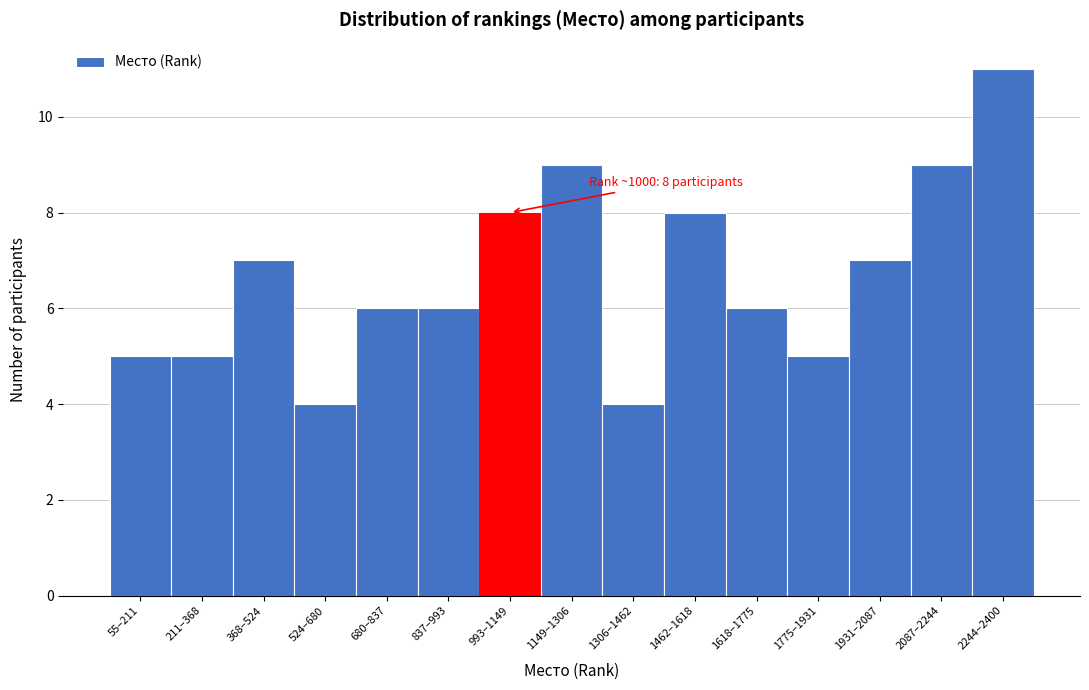

Reading left to right, list all the values displayed in this chart.

55–211=5	211–368=5	368–524=7	524–680=4	680–837=6	837–993=6	993–1149=8	1149–1306=9	1306–1462=4	1462–1618=8	1618–1775=6	1775–1931=5	1931–2087=7	2087–2244=9	2244–2400=11